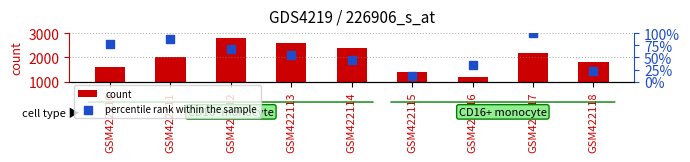

Which series has the largest total across all categories?

count